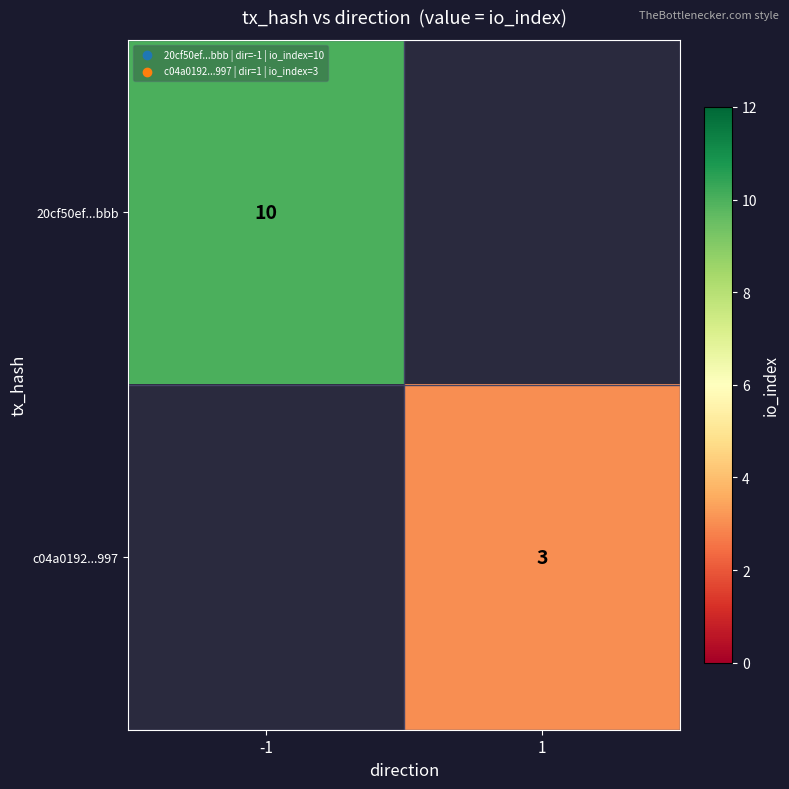

Which label corresponds to the smallest value in the chart?

1